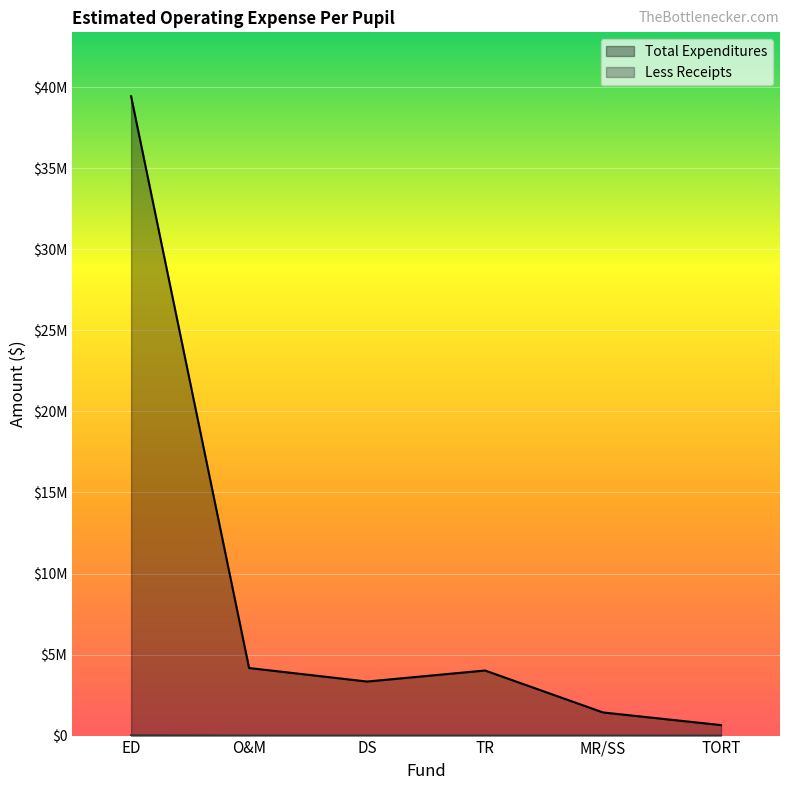

List the series in order of their overall mean, highest first.

Total Expenditures, Less Receipts